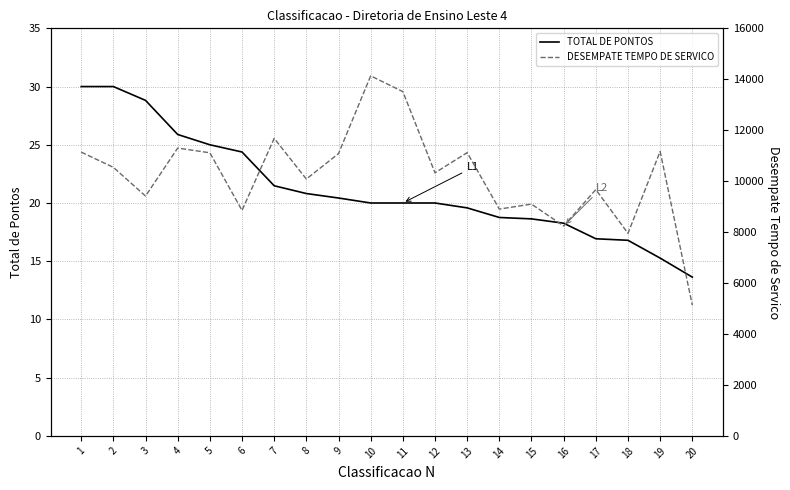

Where is TOTAL DE PONTOS nearest to the value 21?

8